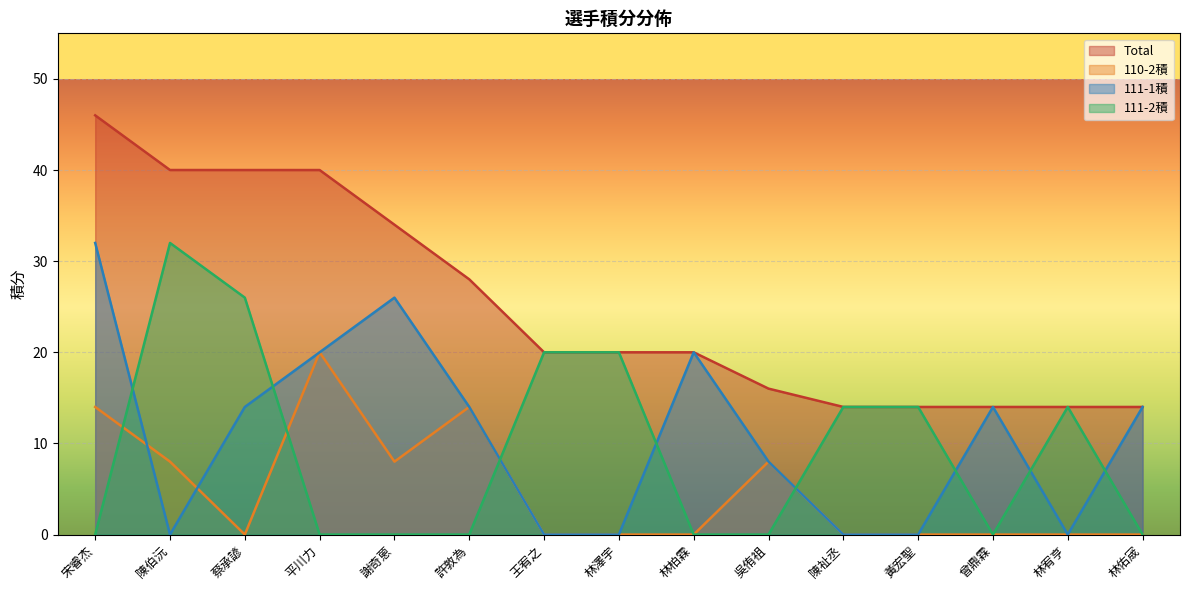

At which category is the sum across all series the highest?

宋睿杰